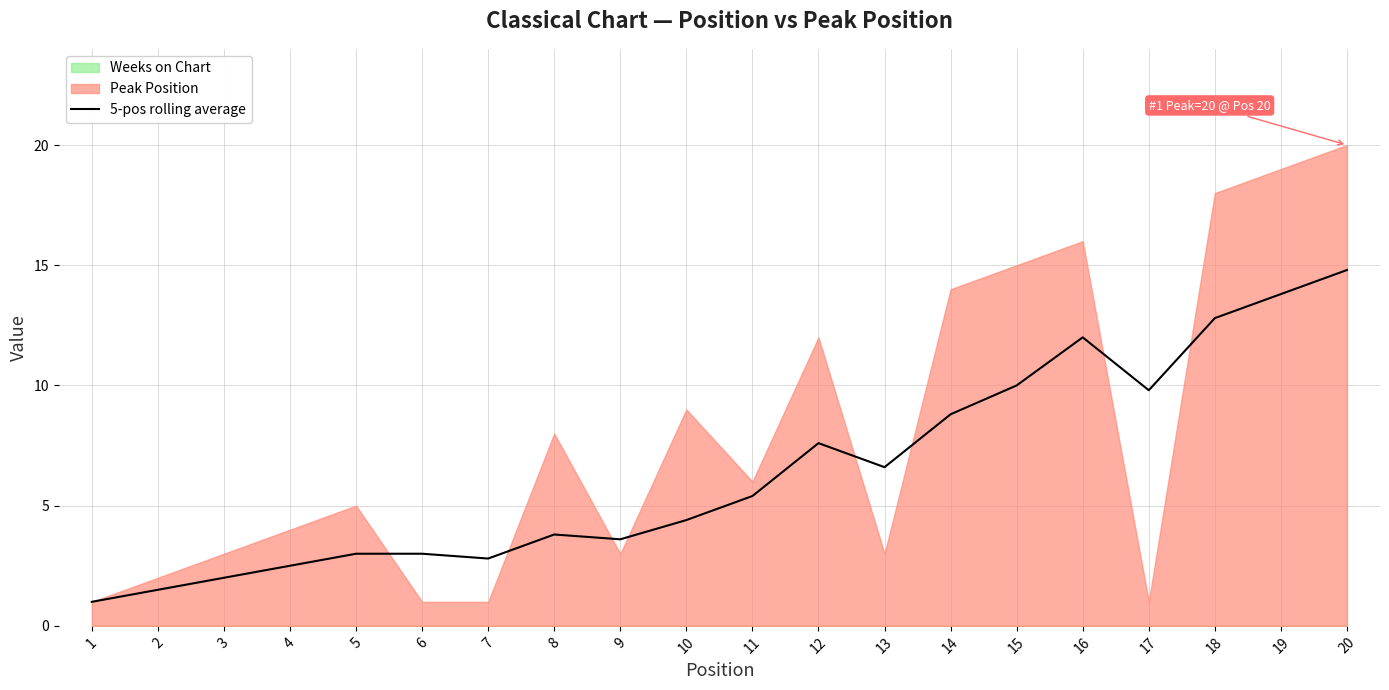

Rank the categories by value from highest to lowest.

20, 19, 18, 16, 15, 17, 14, 12, 13, 11, 10, 8, 9, 5, 6, 7, 4, 3, 2, 1